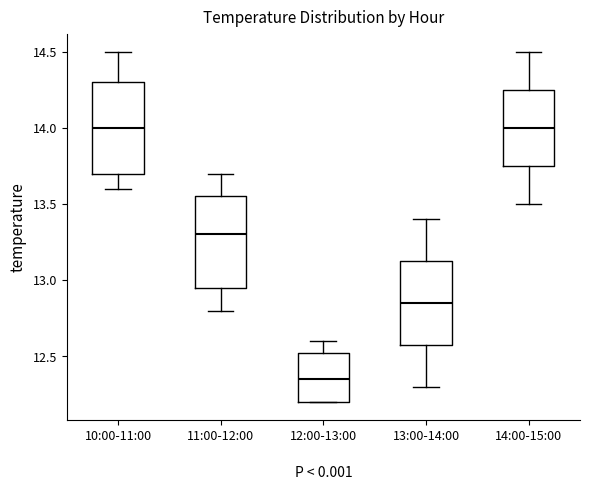

Reading left to right, read every box against the y-axis: the position of its median line, the range the box covers, and the ends of its whiskers. The values are not printed on the chart, so give them approximately, as read against the axis.

10:00-11:00: median 14.00, box 13.70 to 14.30, whiskers 13.60 to 14.50
11:00-12:00: median 13.30, box 12.95 to 13.55, whiskers 12.80 to 13.70
12:00-13:00: median 12.35, box 12.20 to 12.55, whiskers 12.20 to 12.60
13:00-14:00: median 12.85, box 12.60 to 13.15, whiskers 12.30 to 13.40
14:00-15:00: median 14.00, box 13.75 to 14.25, whiskers 13.50 to 14.50